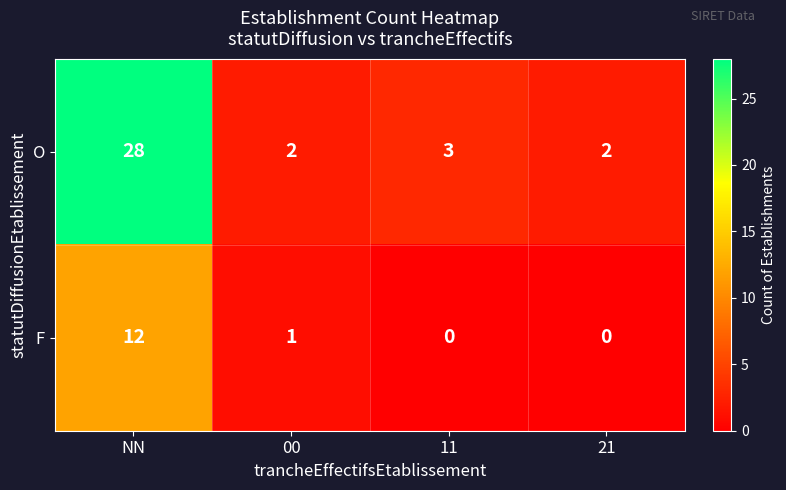

How many data points in F are less than 1?

2